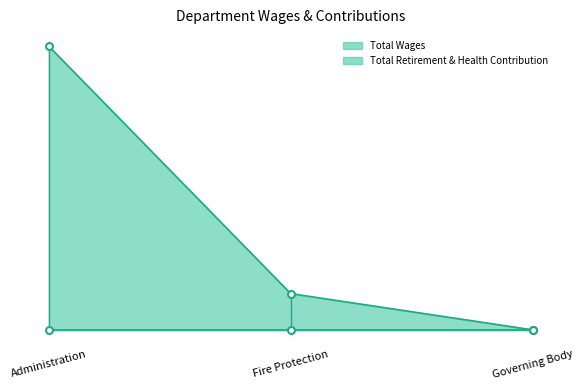

The chart shows a value of 0 at Governing Body. True or false?

True